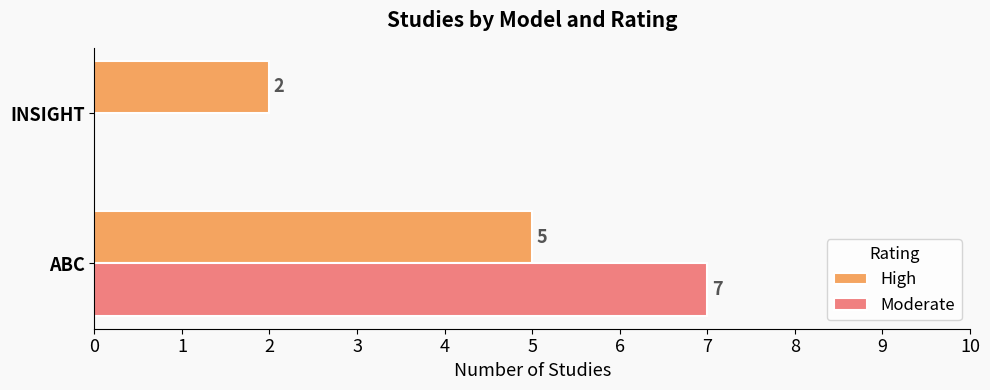

The High series shows 5 at ABC. True or false?

True